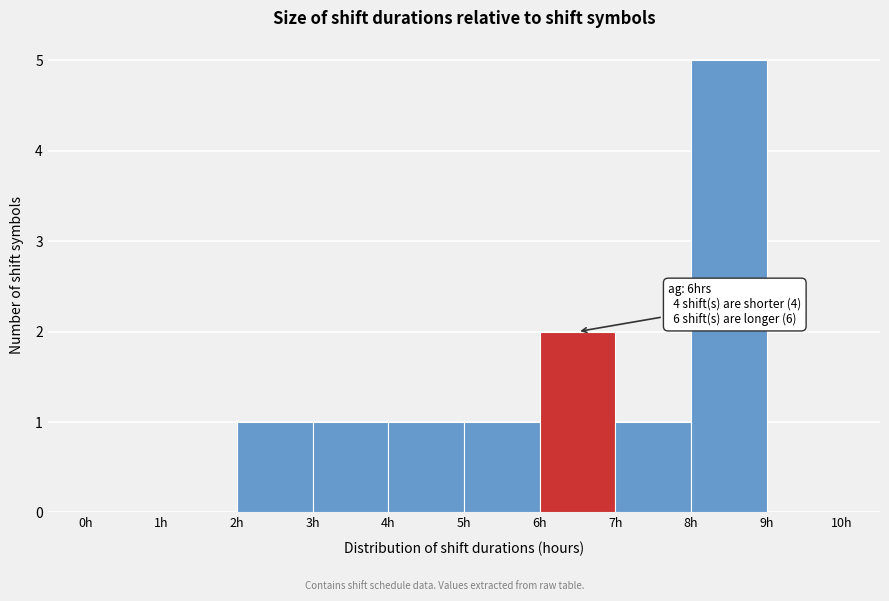

Which range on the x-axis has the tallest bar?

8 to 9